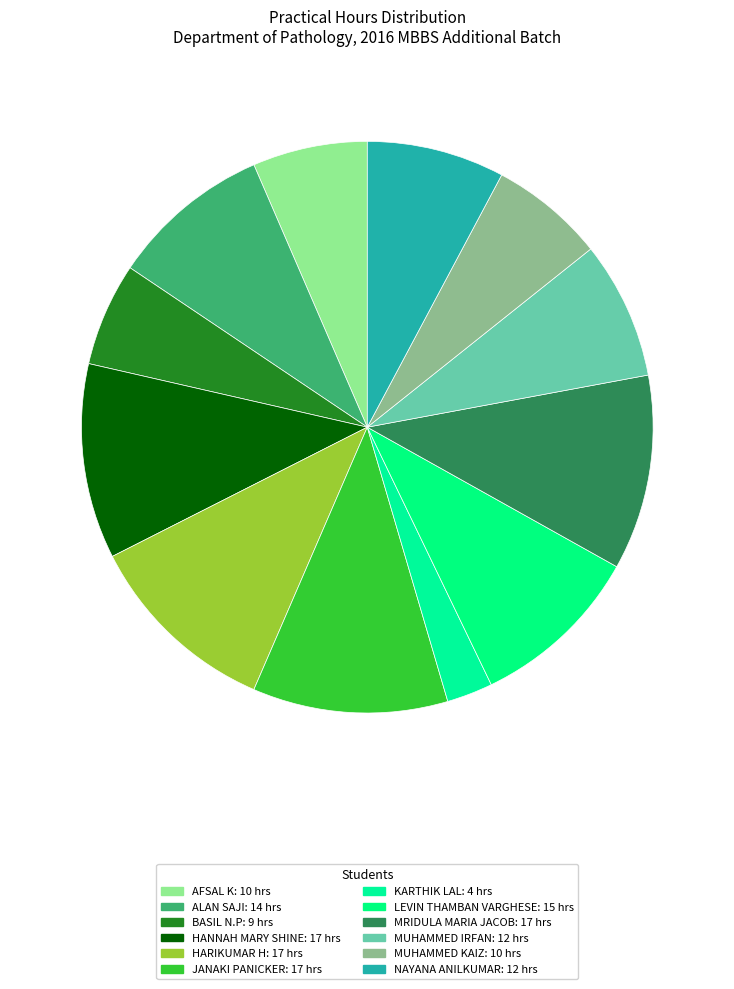

How many segments does this pie chart have?

12